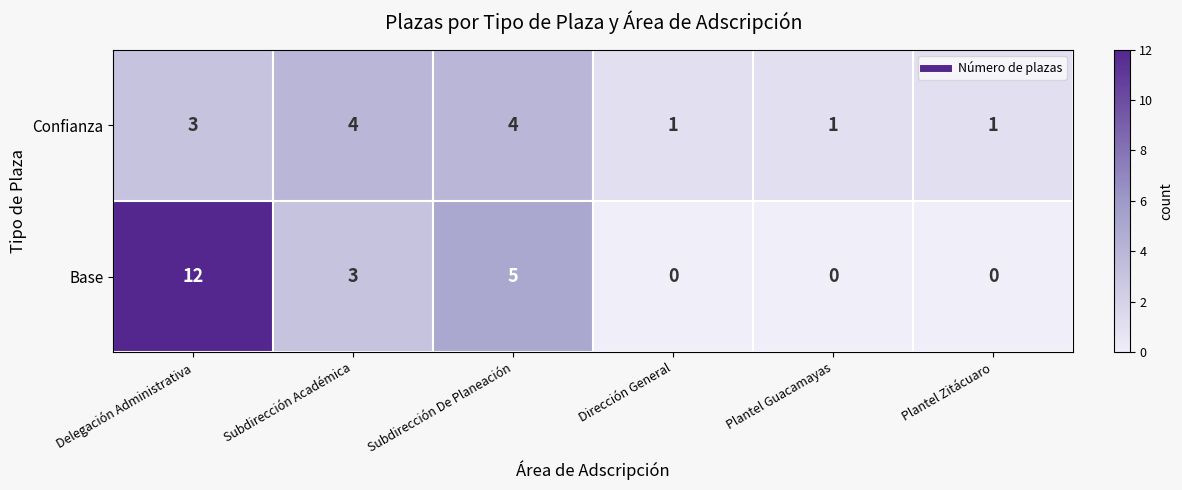

What is the average value of the Base series?

3